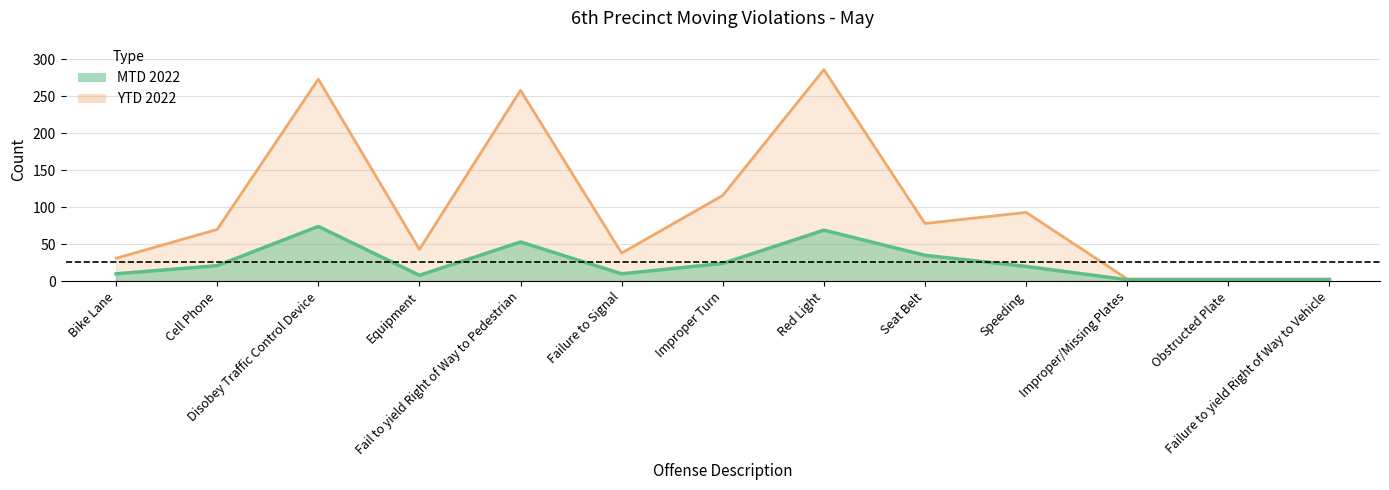

What is the difference between the MTD 2022 values at Disobey Traffic Control Device and Cell Phone?

53